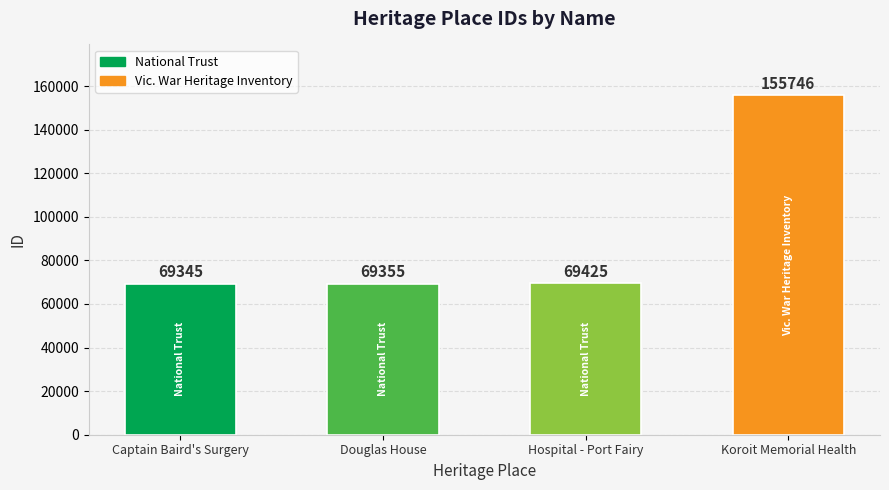

At which category does the chart reach its minimum across all series?

Captain Baird's Surgery